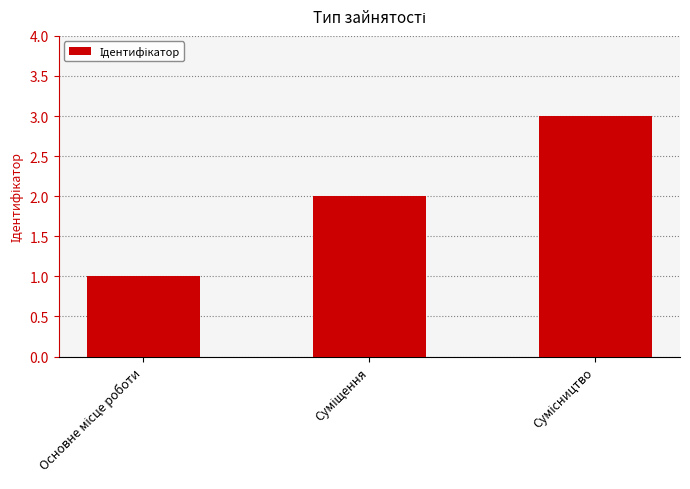

What is the sum of all values?

6